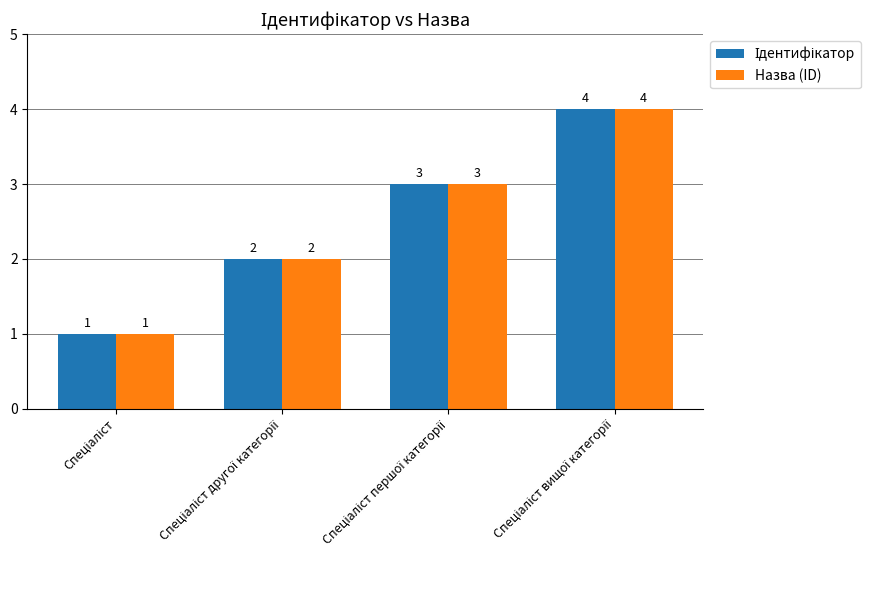

What is the maximum value for Назва (ID)?

4